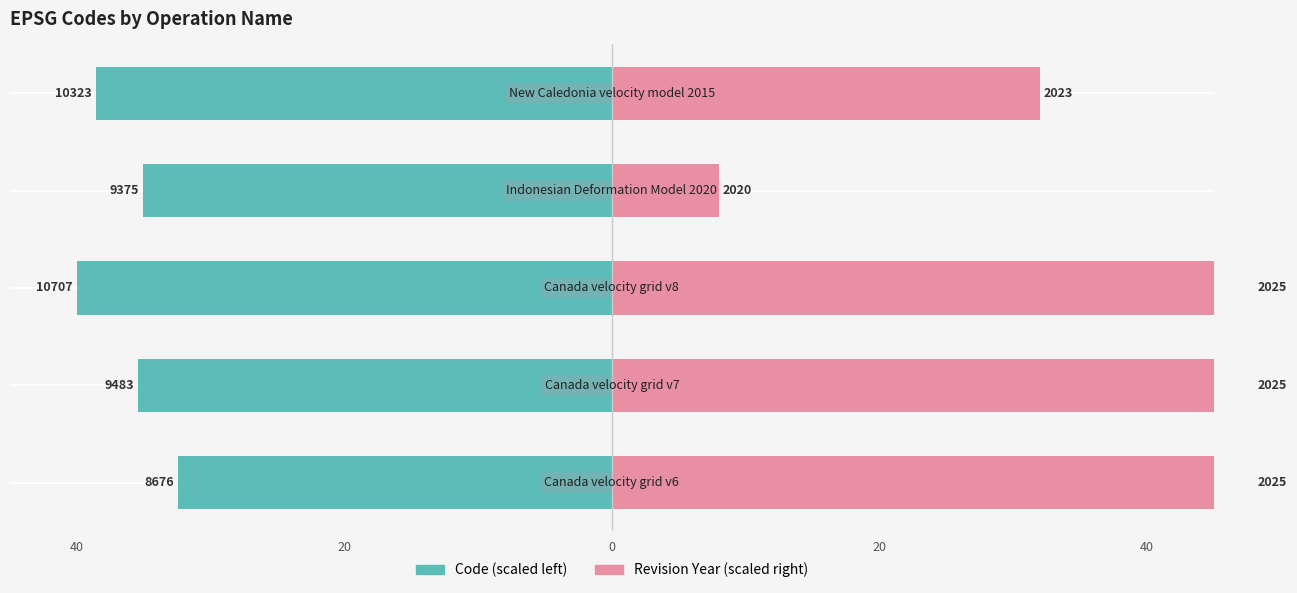

What are all the series names shown in the legend?

Code (scaled left), Revision Year (scaled right)